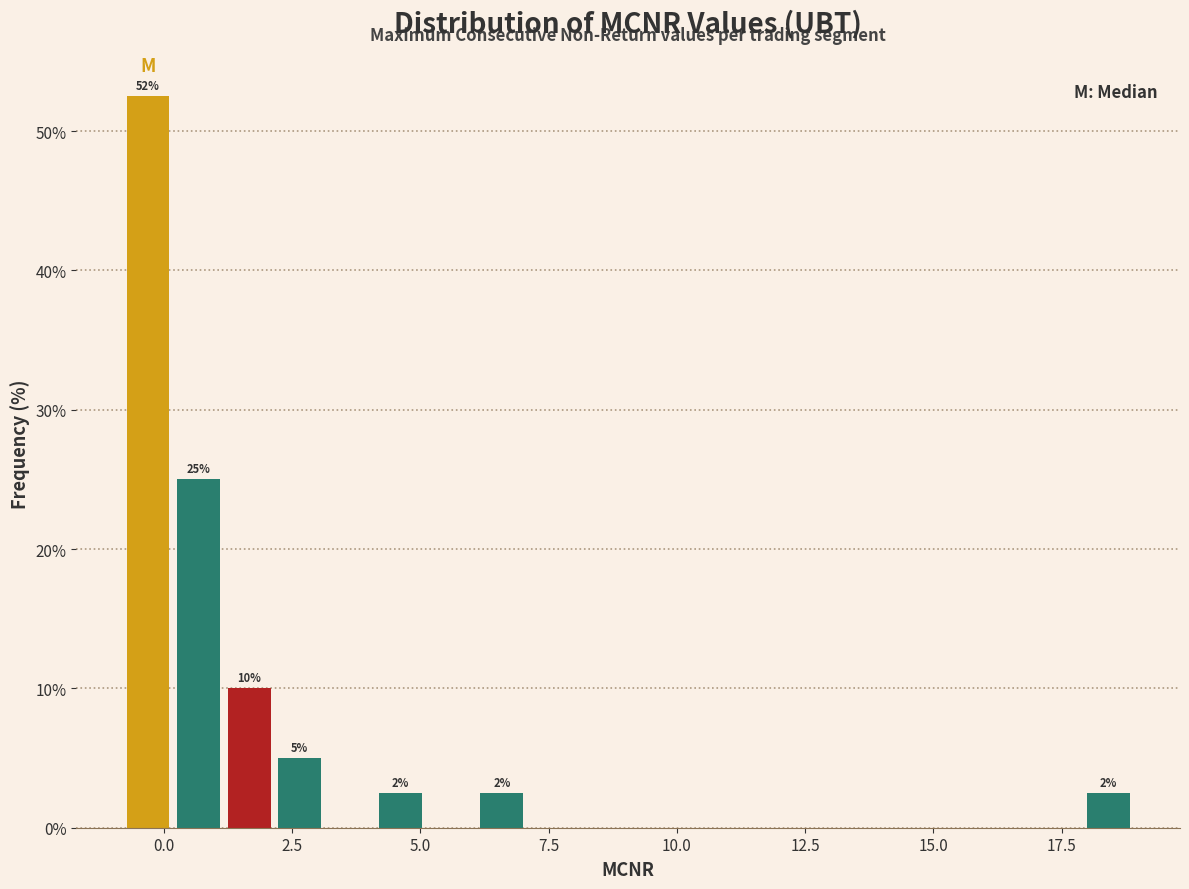

Read against the x-axis, roughly where is the centre of the tallest bar?

-0.5